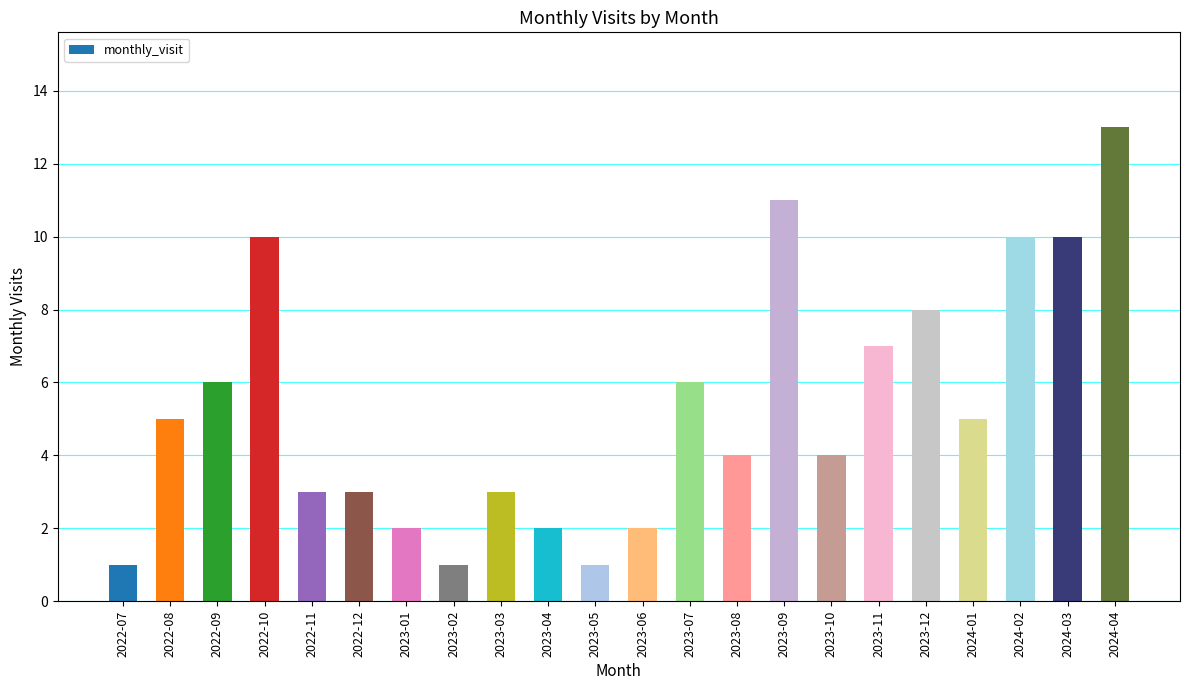

What is the label of the 13th bar from the right?

2023-04